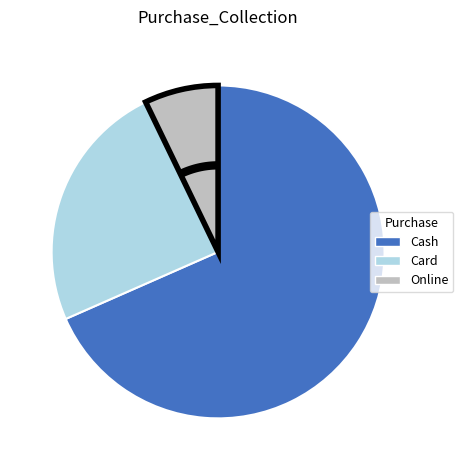

Which category has the smallest portion of the pie?

Online